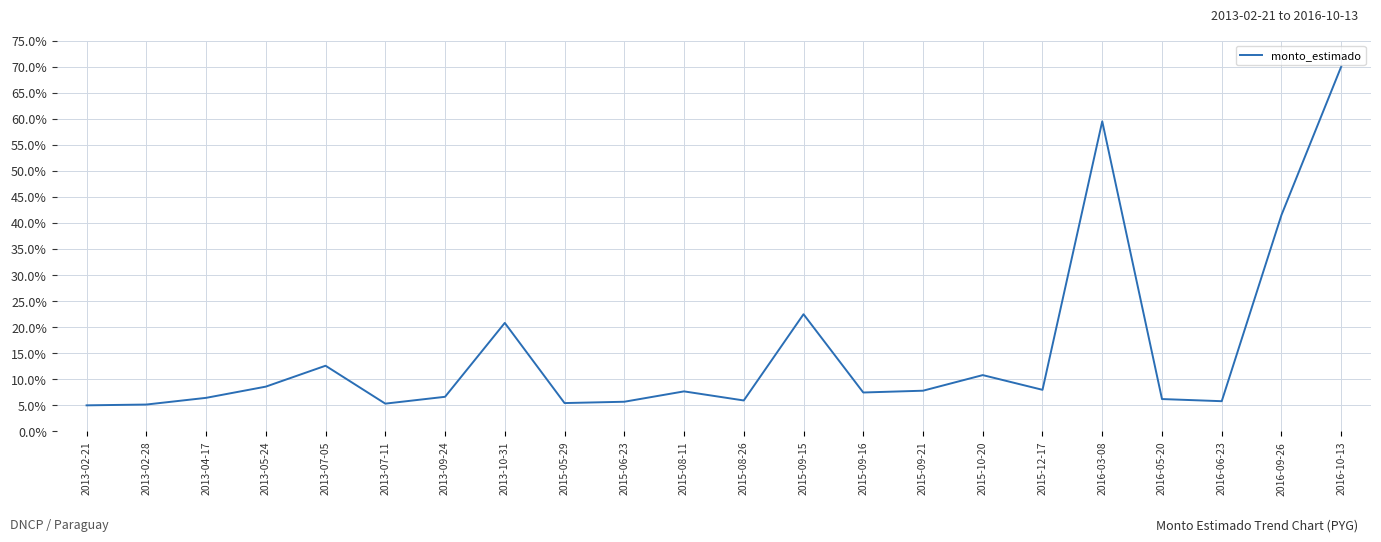

How many series are shown in this chart?

1